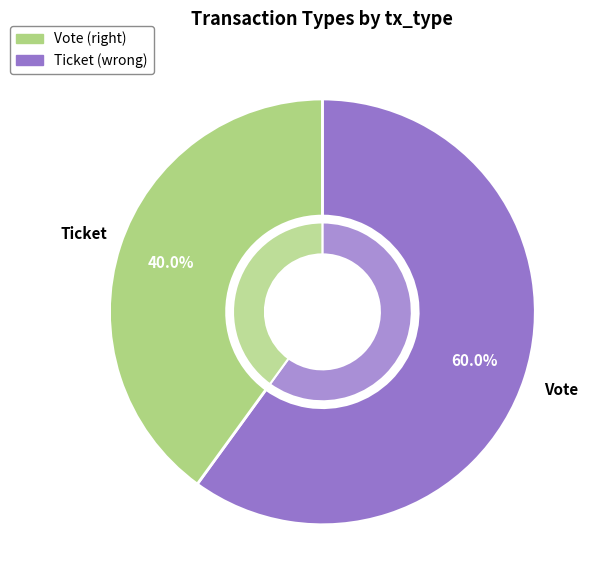

Rank the categories by value from lowest to highest.

Ticket, Vote